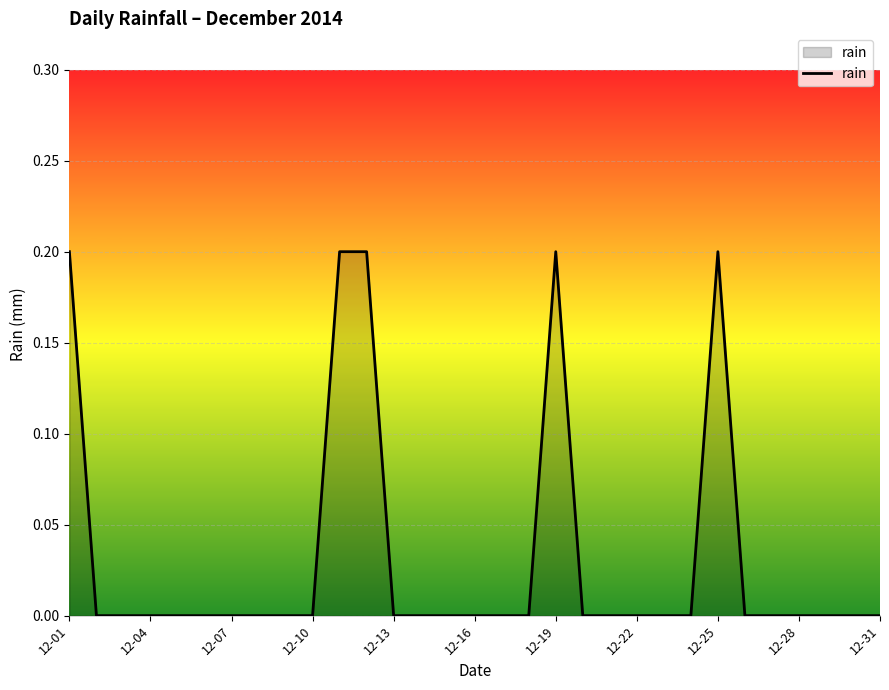

Reading left to right, extract all data points from this chart.

0.2	0.0	0.0	0.0	0.0	0.0	0.0	0.0	0.0	0.0	0.2	0.2	0.0	0.0	0.0	0.0	0.0	0.0	0.2	0.0	0.0	0.0	0.0	0.0	0.2	0.0	0.0	0.0	0.0	0.0	0.0